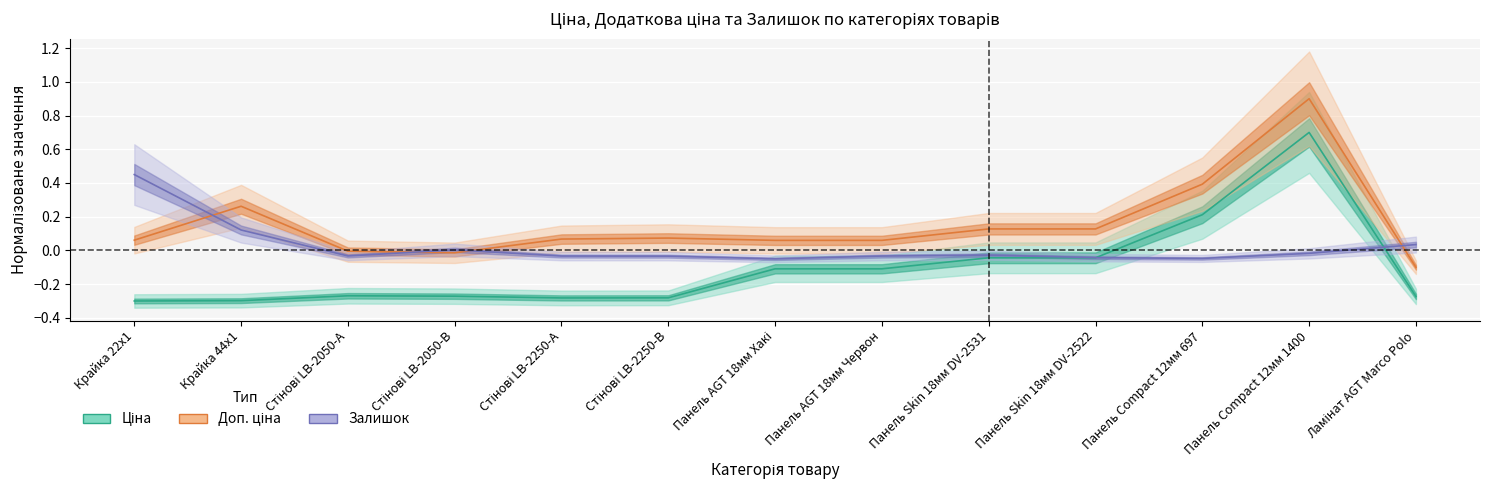

Which series has the largest range (max minus min)?

Ціна